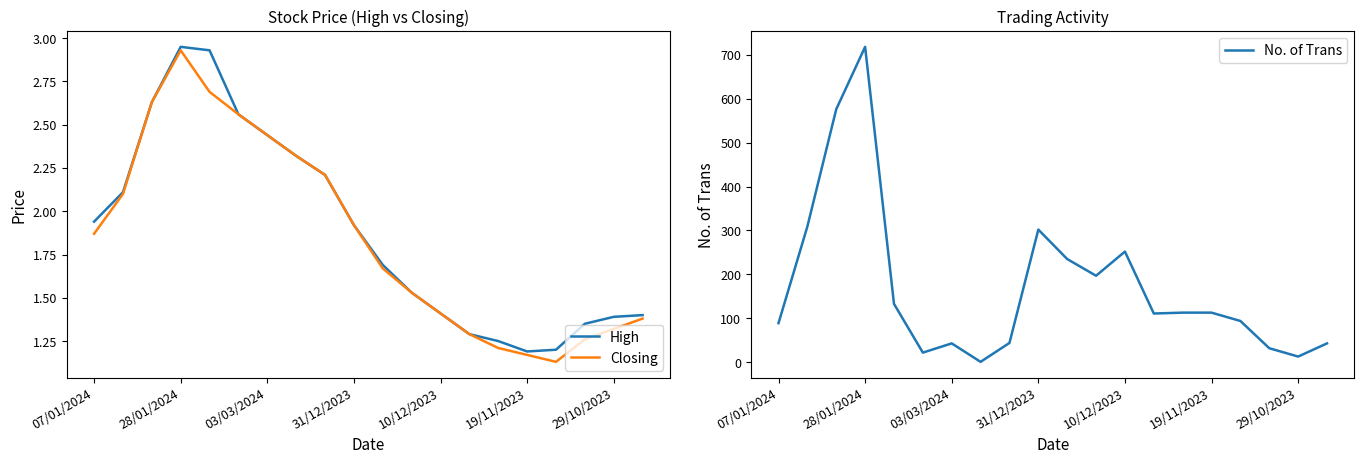

True or false: High has a value of 0.5 at 17.

False